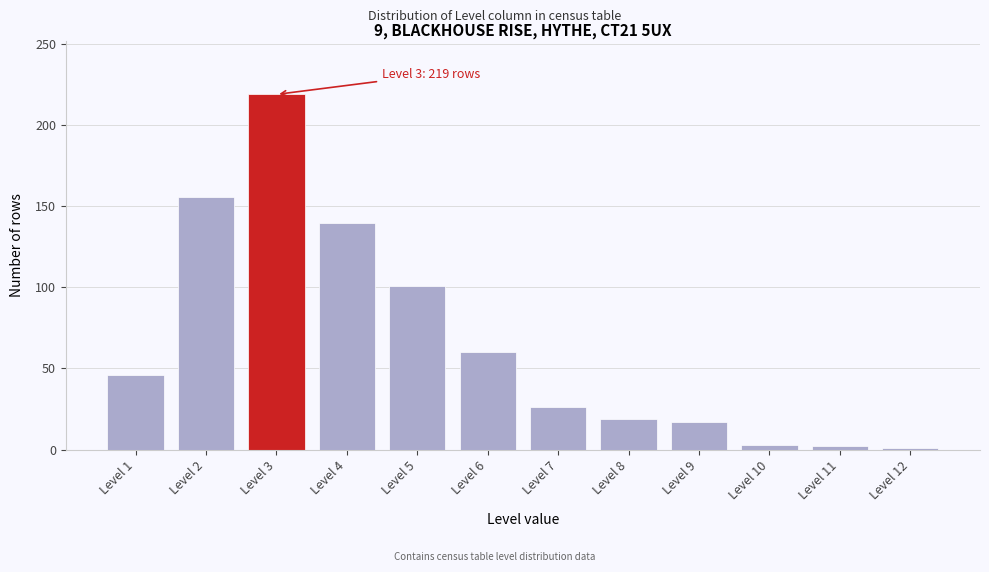

What is the difference between the maximum and minimum values?

218